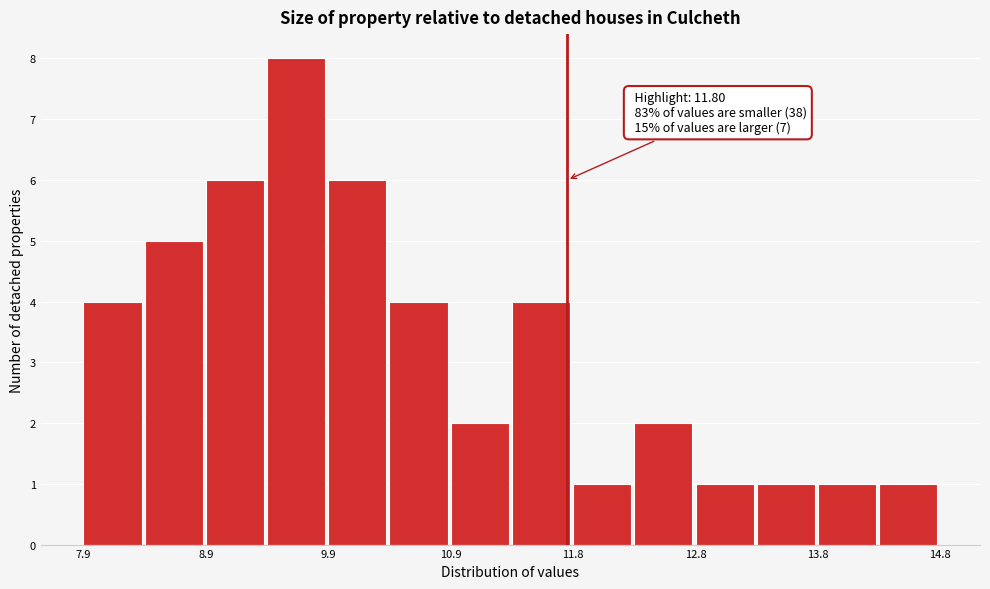

Which range on the x-axis has the tallest bar?

9.4 to 9.9